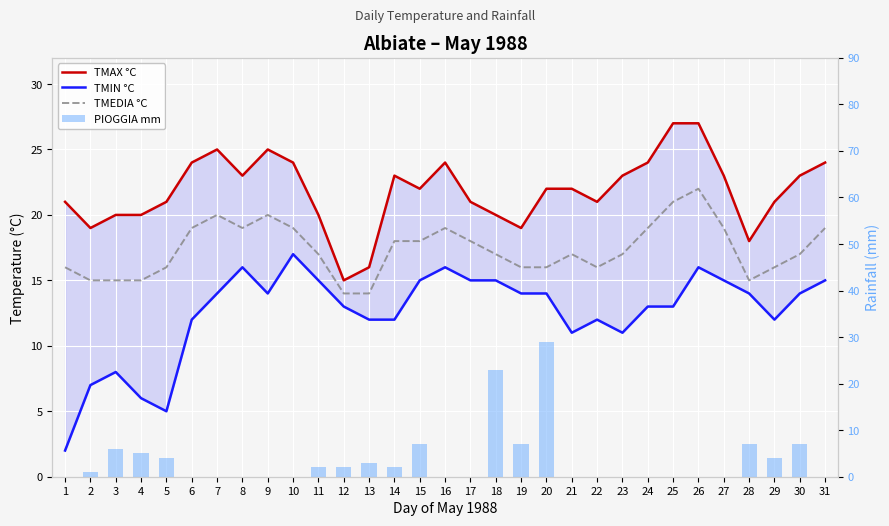

What is the value of the TMAX °C bar at the 22nd from the left?

21